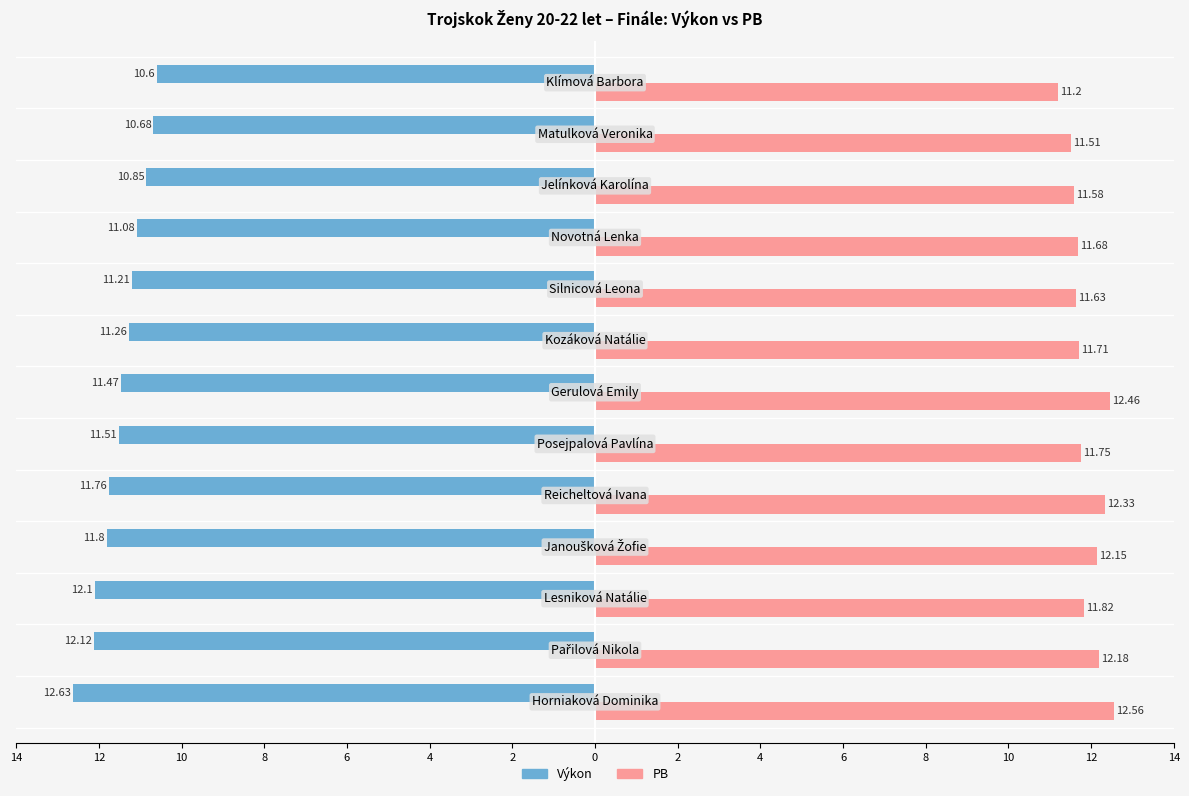

What are all the series names shown in the legend?

Výkon, PB